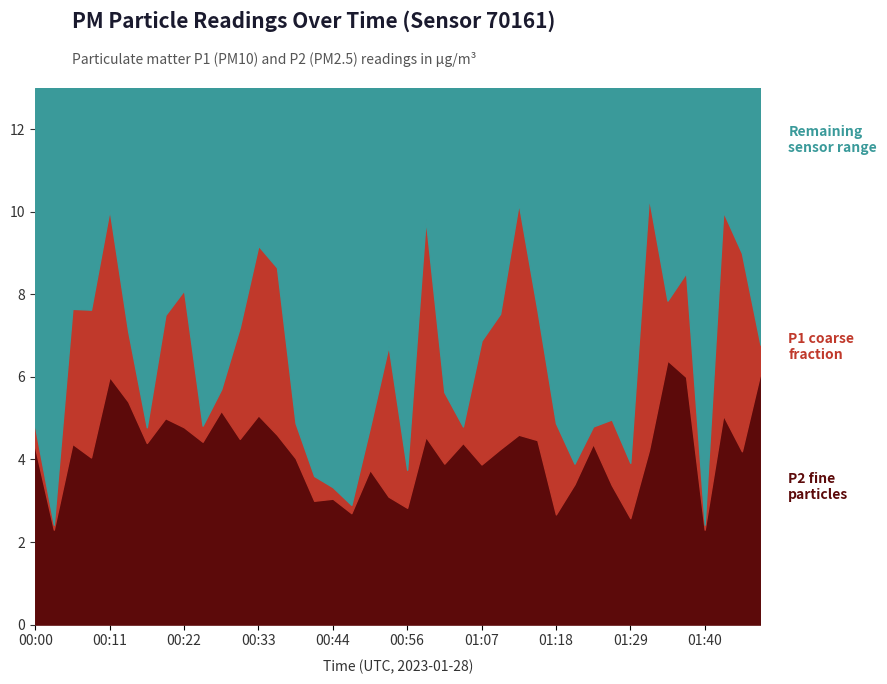

Where is the first local minimum for P2?

00:03